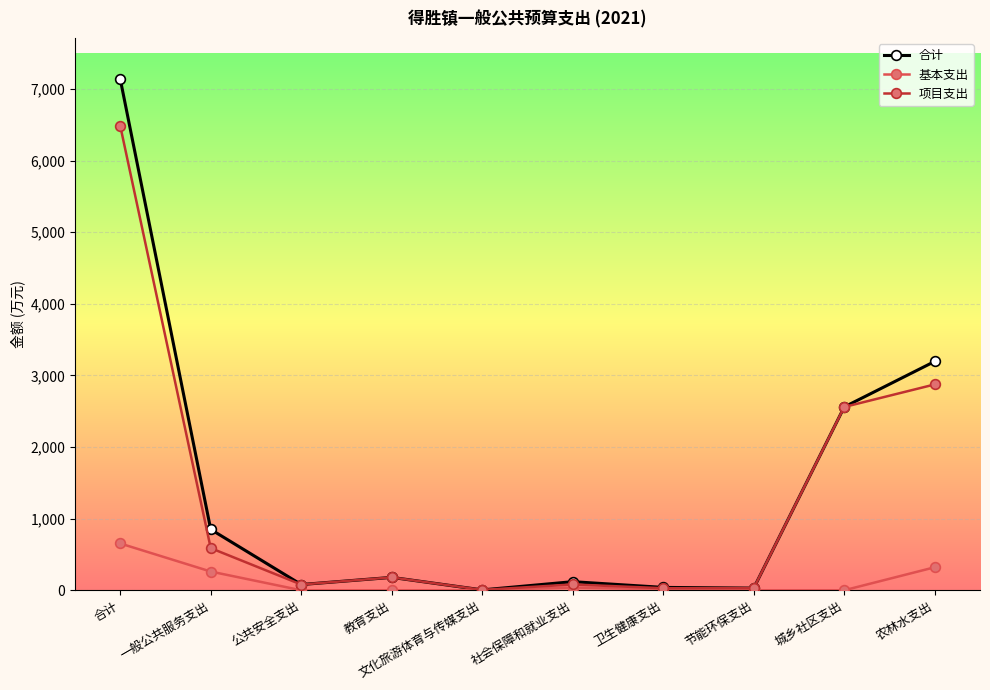

True or false: 合计 has more than 1 points higher than both neighbors.

True